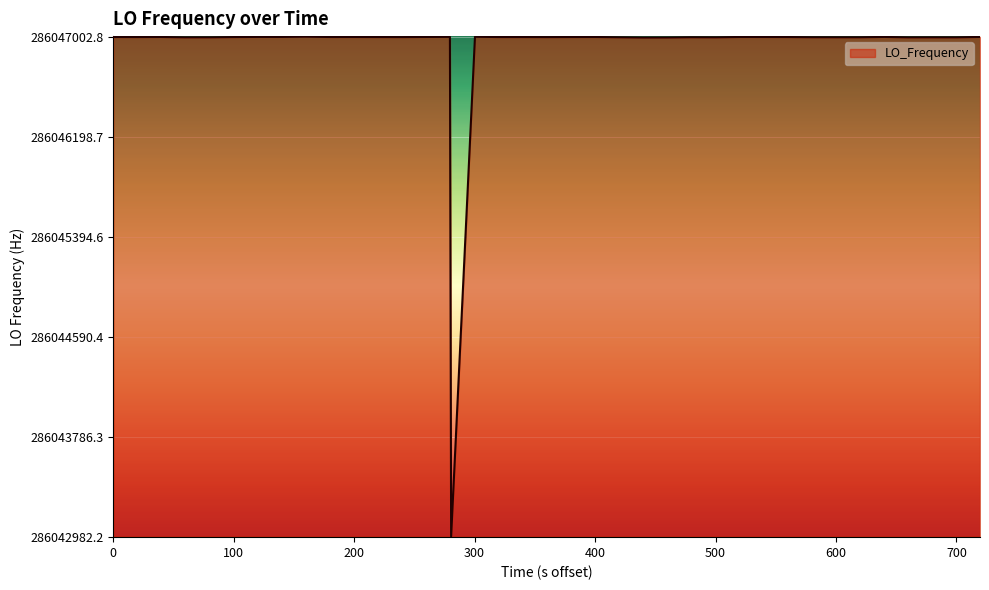

What is the smallest value displayed?

286042982.2